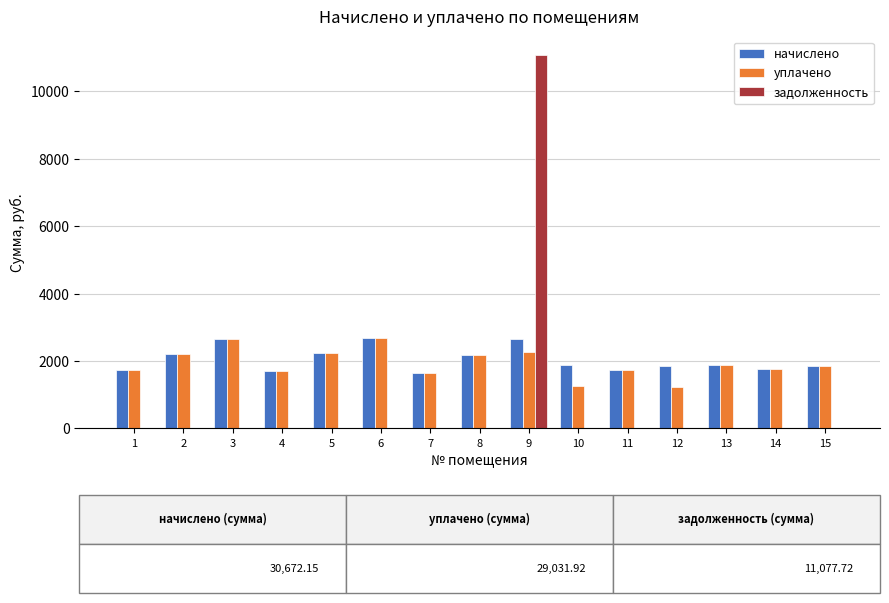

What is the maximum value shown in the chart?

11077.7